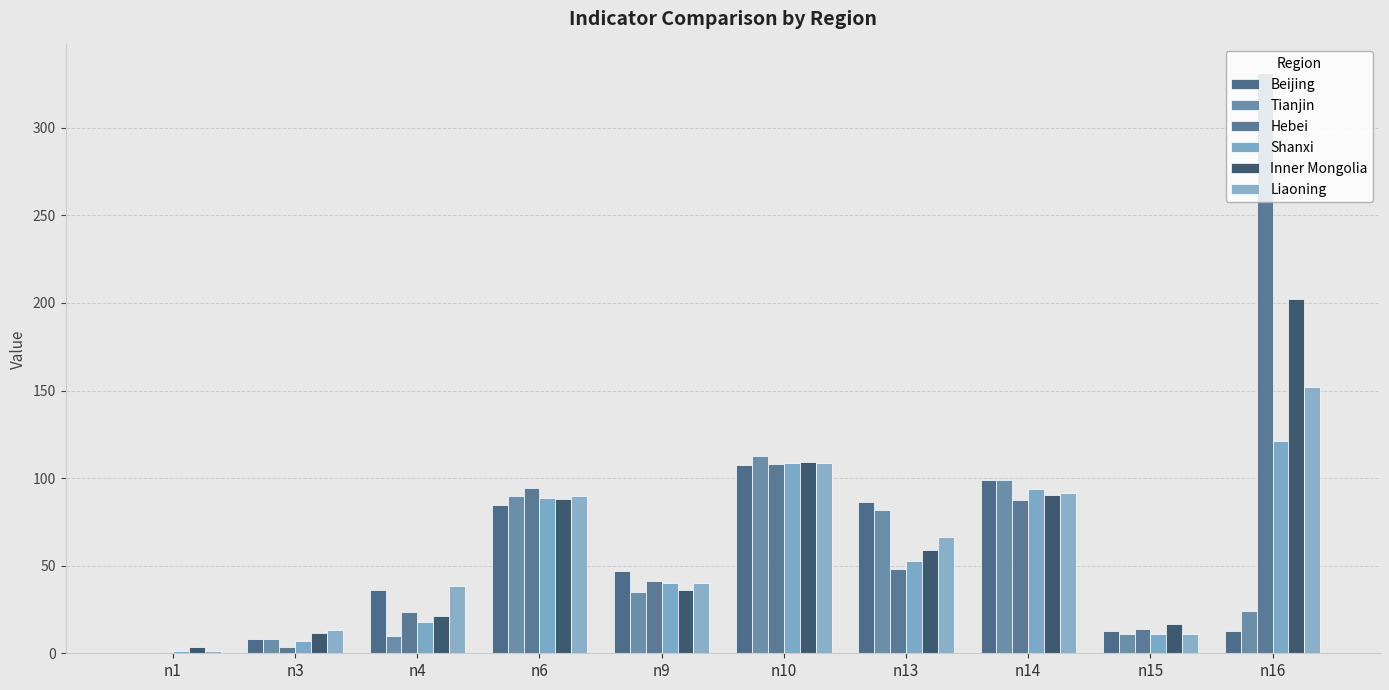

What is the spread (max minus min) of values at n9?

12.2